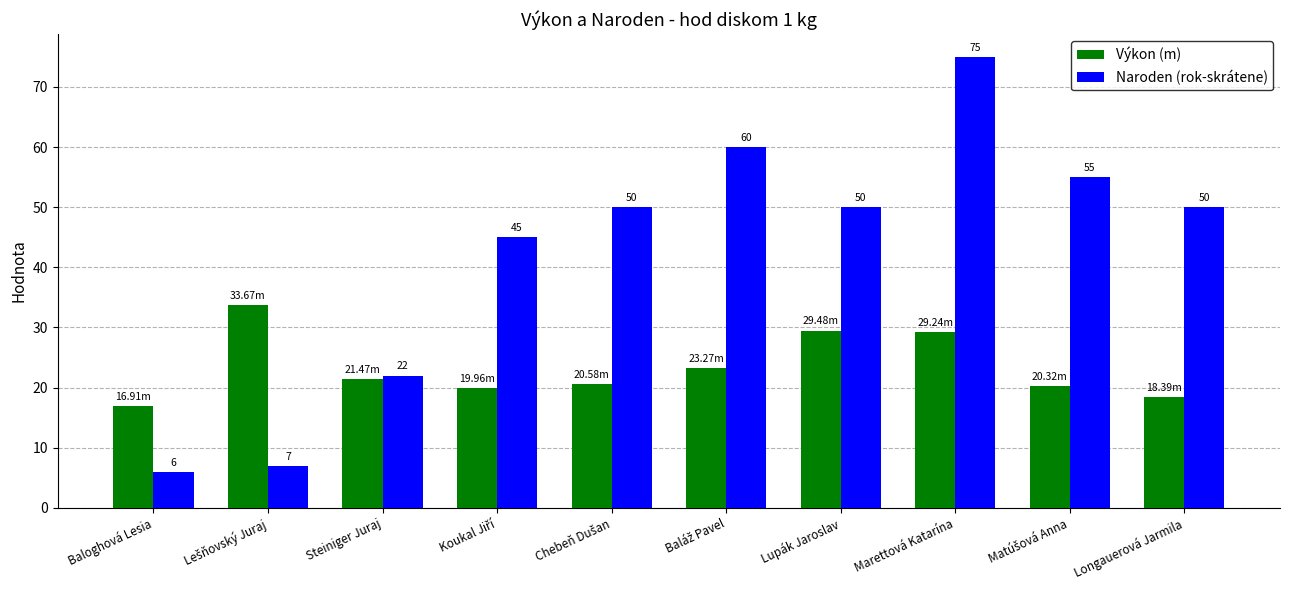

Which series has the largest range (max minus min)?

Naroden (rok-skrátene)